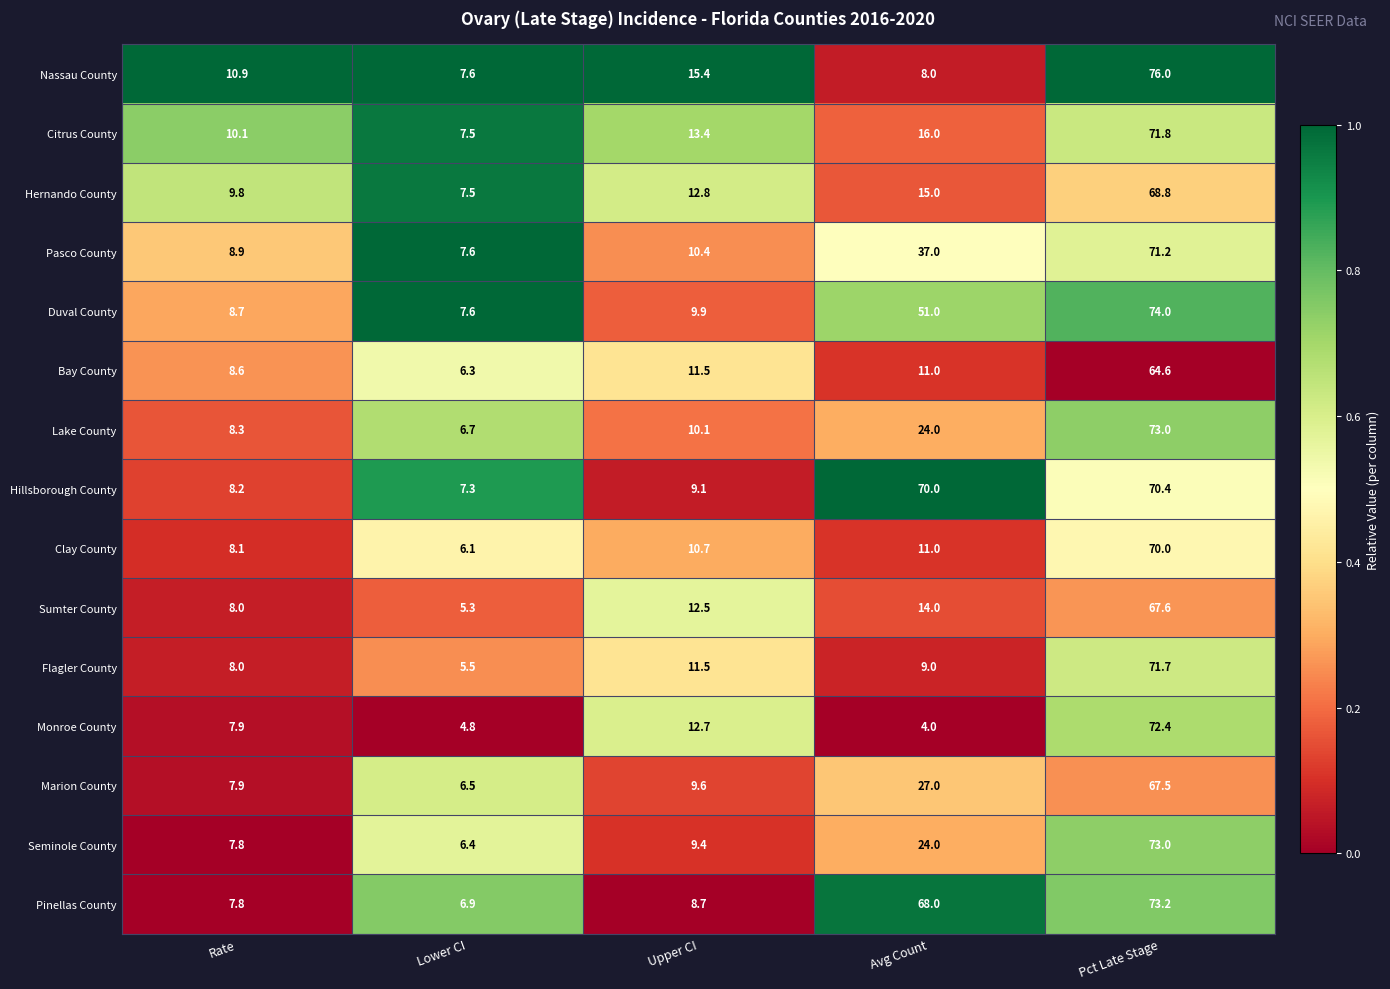

Which series has the largest total across all categories?

Hillsborough County